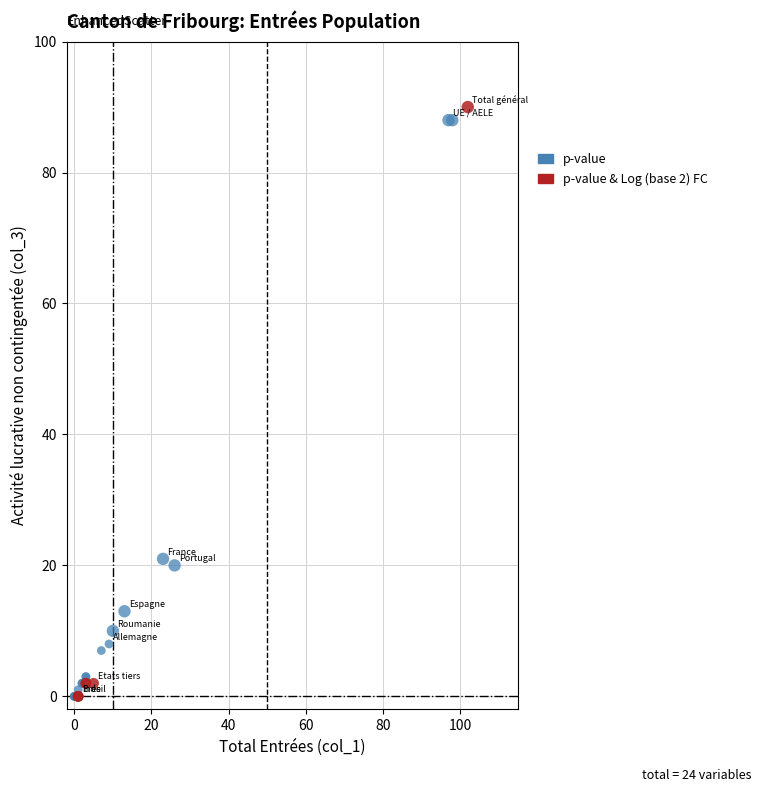

What are all the series names shown in the legend?

p-value, p-value & Log (base 2) FC